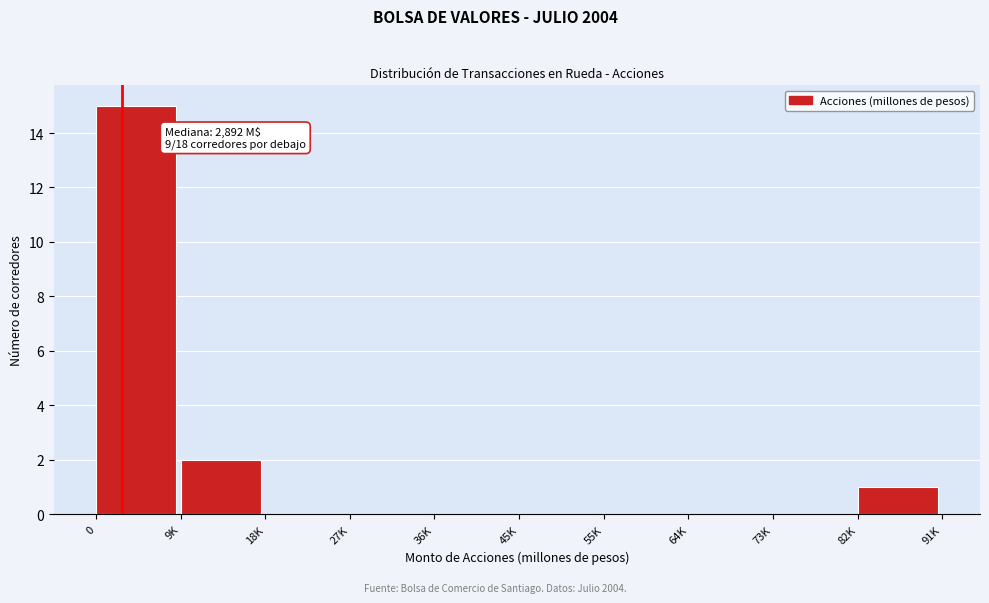

Reading left to right, transcribe all the data shown in this chart.

0=15	9K=2	18K=0	27K=0	36K=0	45K=0	55K=0	64K=0	73K=0	82K=1